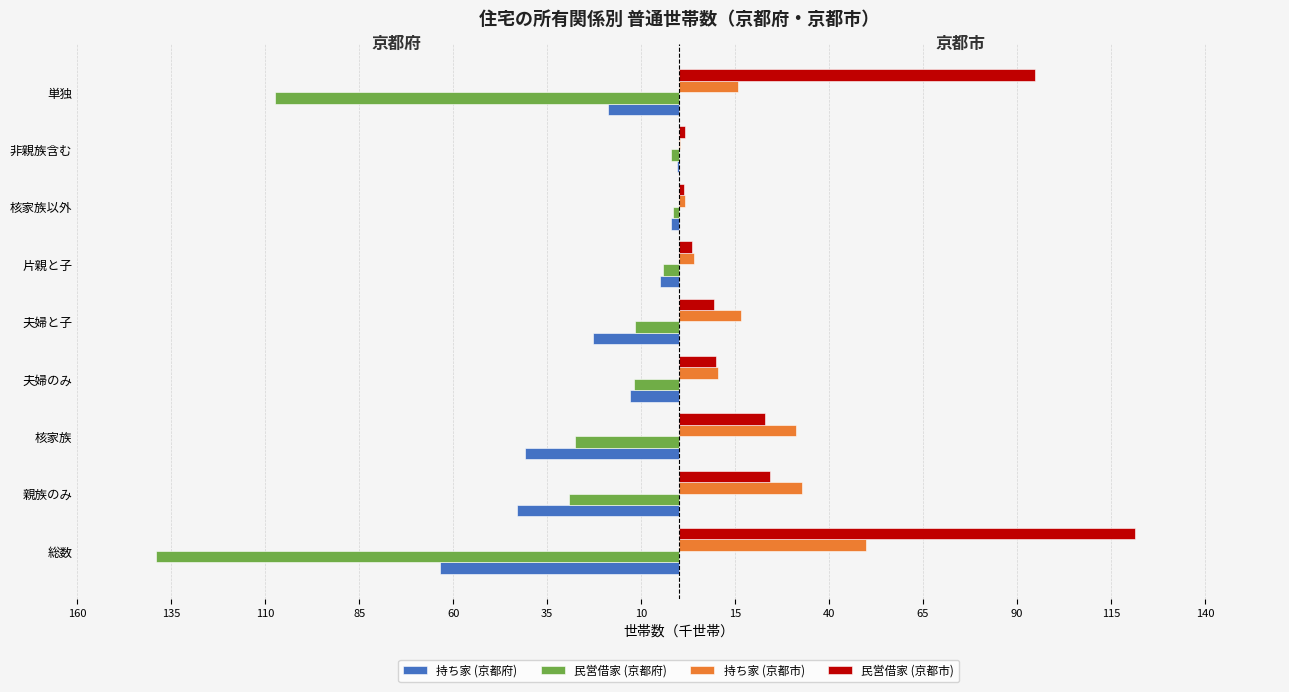

Reading left to right, list all the values displayed in this chart.

持ち家 (京都府): -63.5	-42.9	-40.9	-13.0	-22.8	-5.1	-2.0	-0.4	-18.9
民営借家 (京都府): -139.1	-29.1	-27.7	-11.8	-11.6	-4.3	-1.4	-2.0	-107.3
持ち家 (京都市): 49.9	32.7	31.1	10.4	16.5	4.1	1.7	0.3	15.8
民営借家 (京都市): 121.5	24.2	22.9	9.9	9.4	3.6	1.3	1.7	94.8